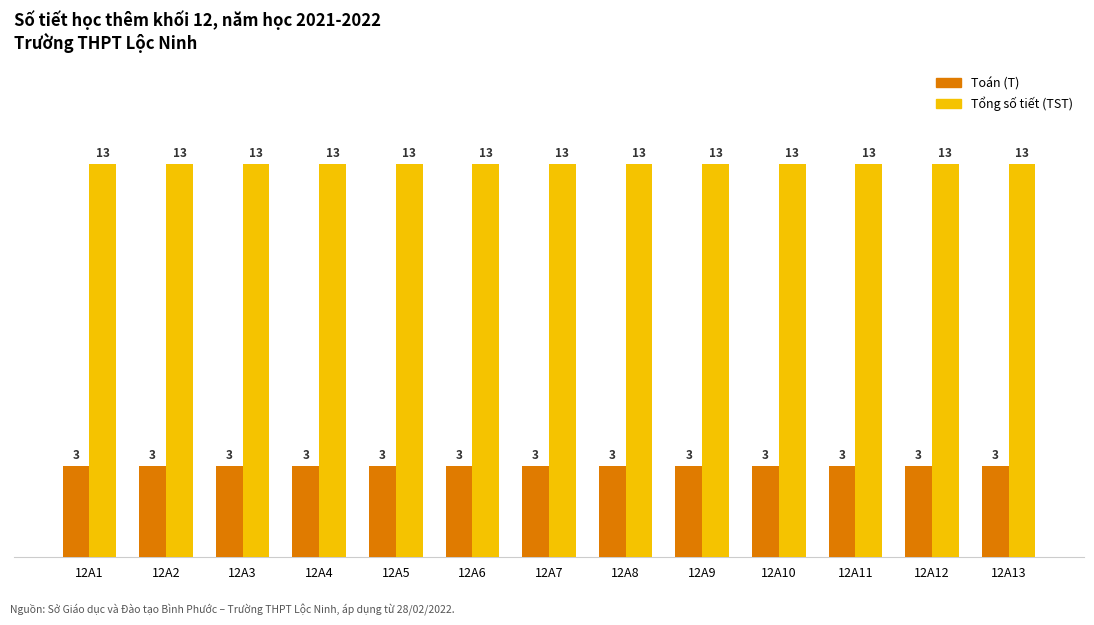

What value does the Tổng số tiết (TST) series have at 12A5?

13